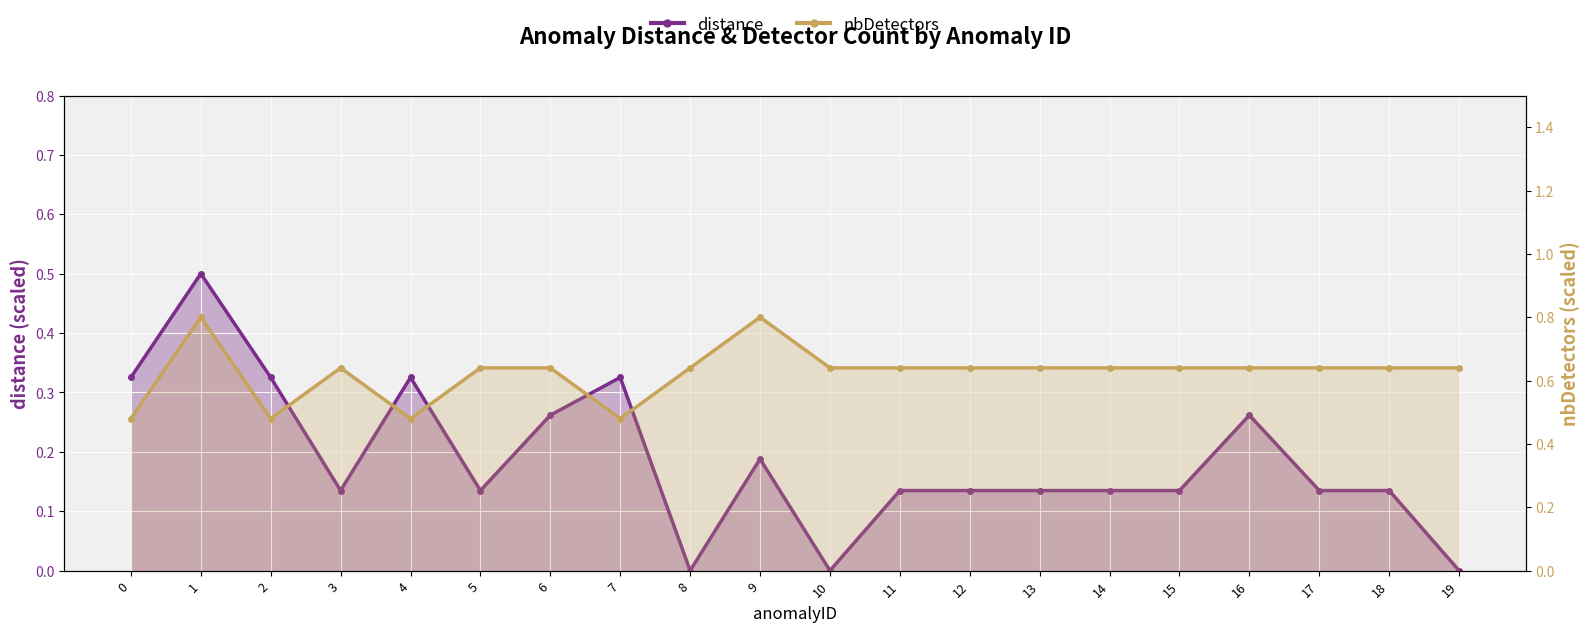

What is the value of the distance point at the 17th from the left?

0.3